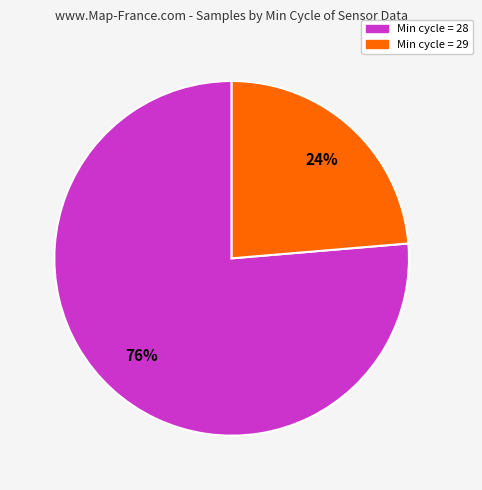

Is it true that Min cycle = 29 is 24% of the pie?

True